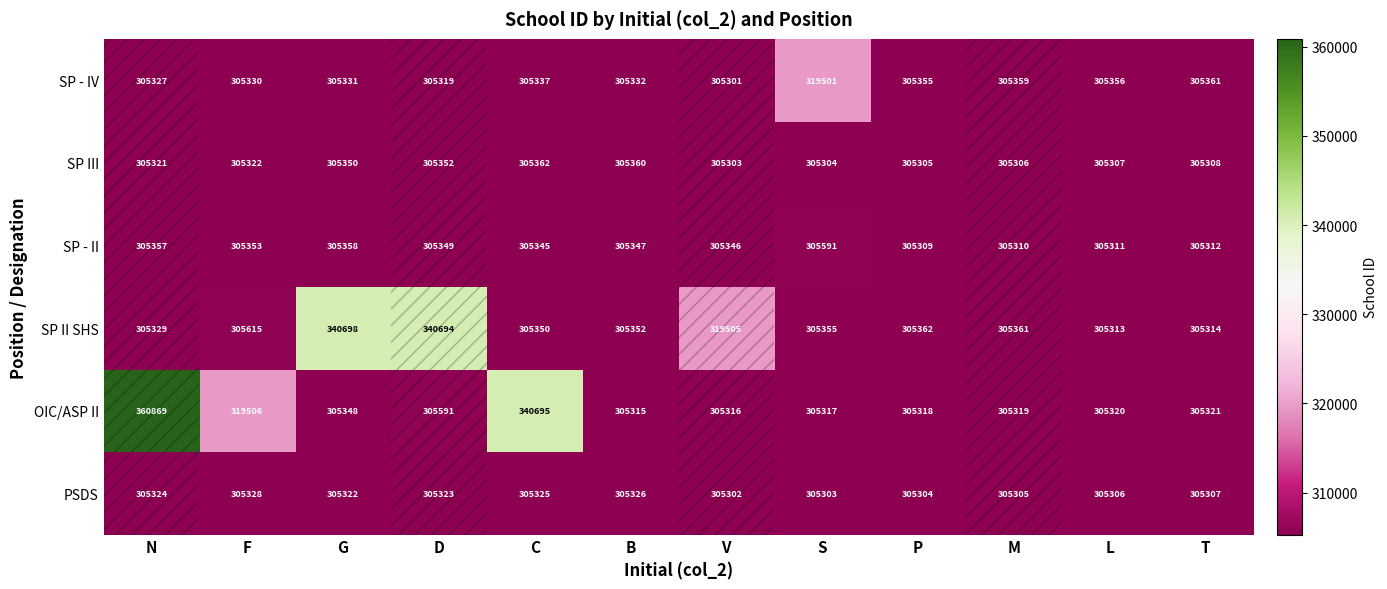

Between N and S, which series saw the biggest shift?

OIC/ASP II